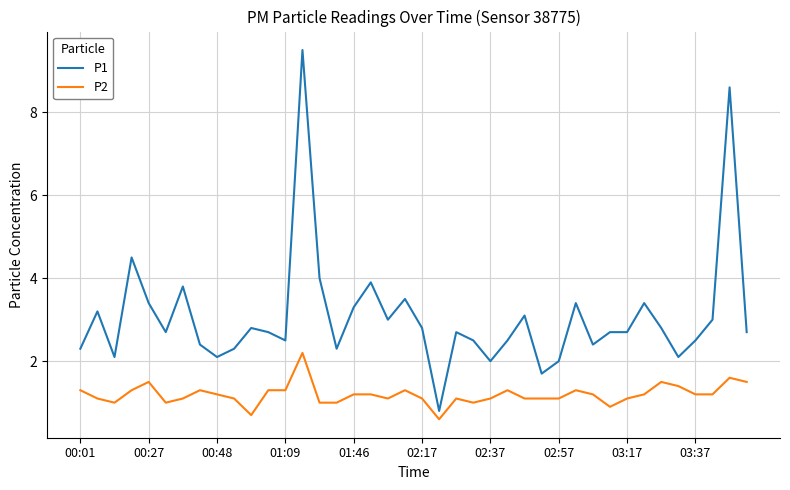

What is the lowest value of the P2 series?

0.6